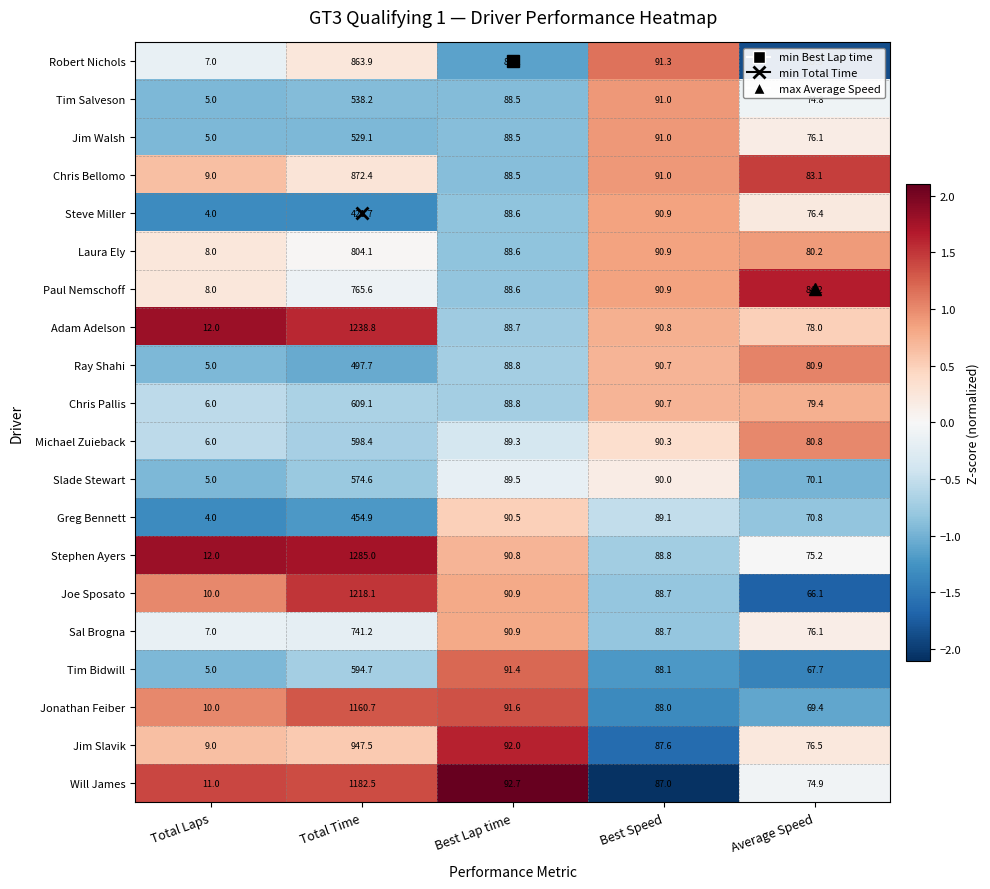

Which series has the largest total across all categories?

Stephen Ayers